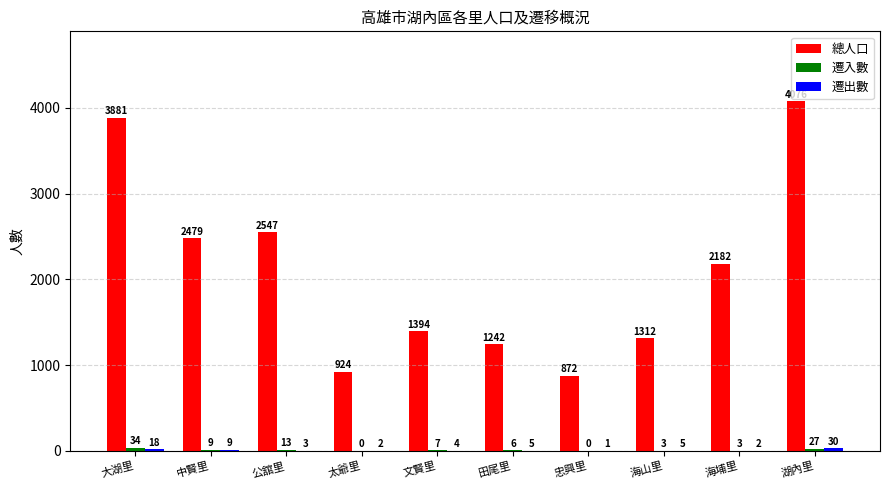

Is it true that 總人口 equals 872 at 忠興里?

True